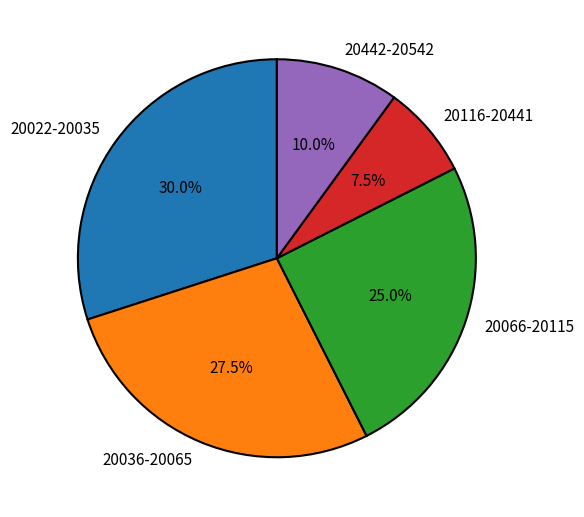

Rank the categories by value from highest to lowest.

20022-20035, 20036-20065, 20066-20115, 20442-20542, 20116-20441